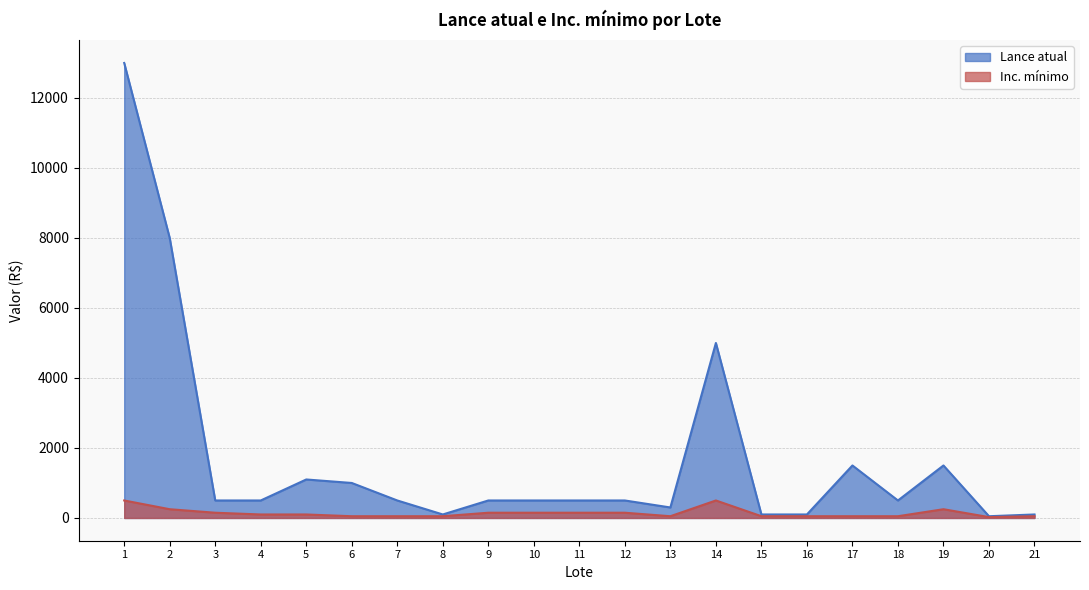

What is the total value across all series at 16?

150